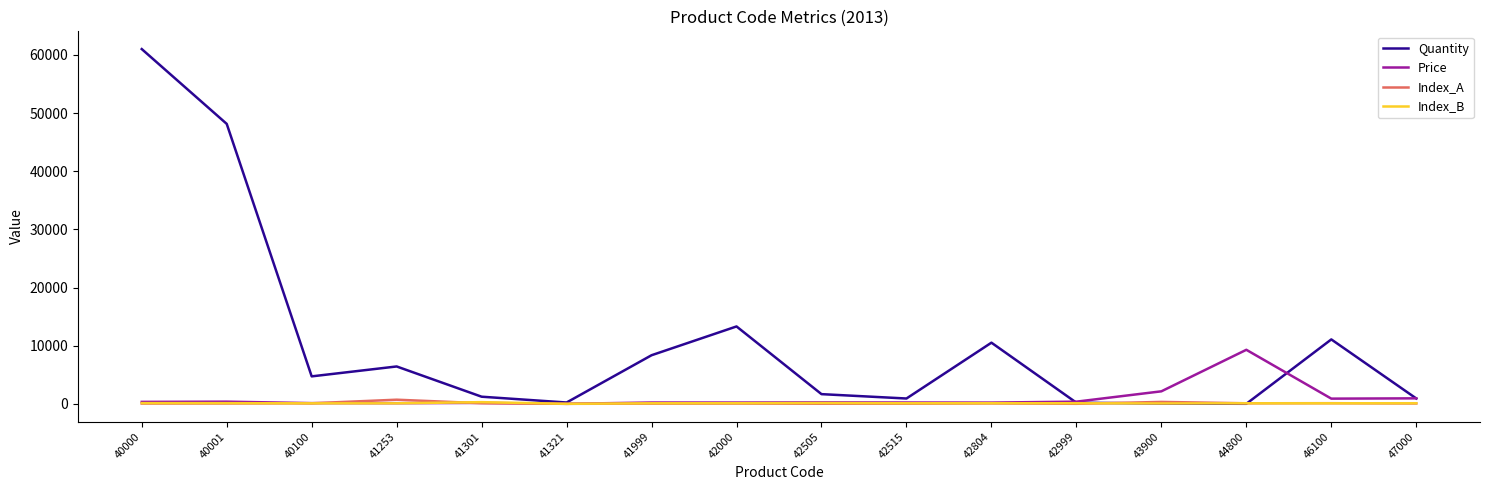

Which series changed the most between 42505 and 46100?

Quantity